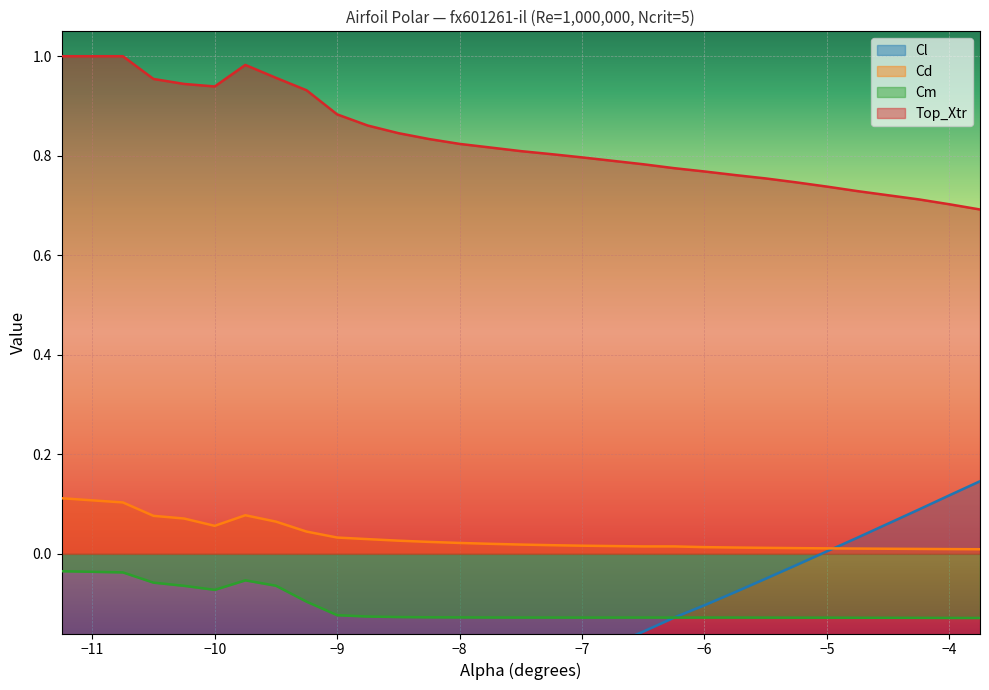

Which series has the widest spread of values?

Cl